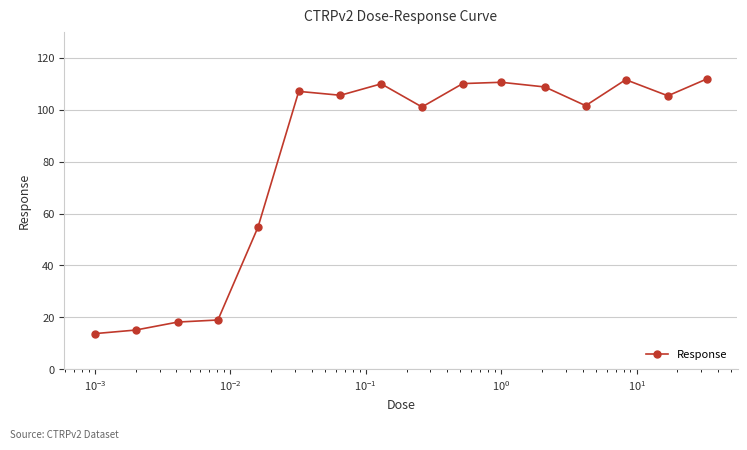

True or false: the data has more than 2 interior local peaks.

True